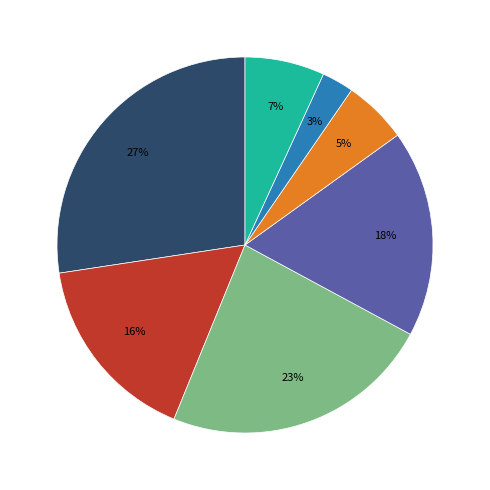

Count the number of slices in the pie.

7